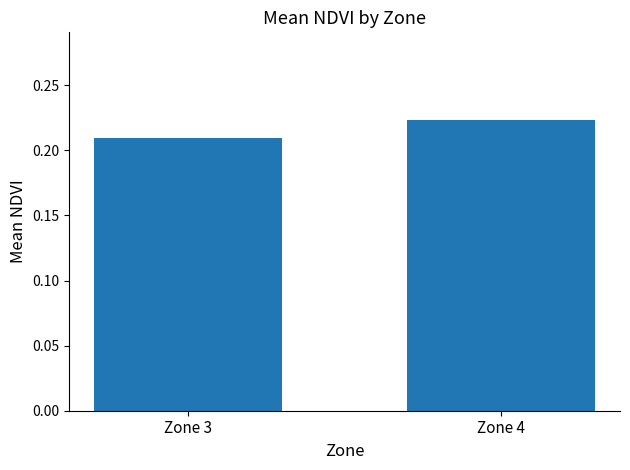

The chart shows a value of 0.1 at Zone 3. True or false?

False